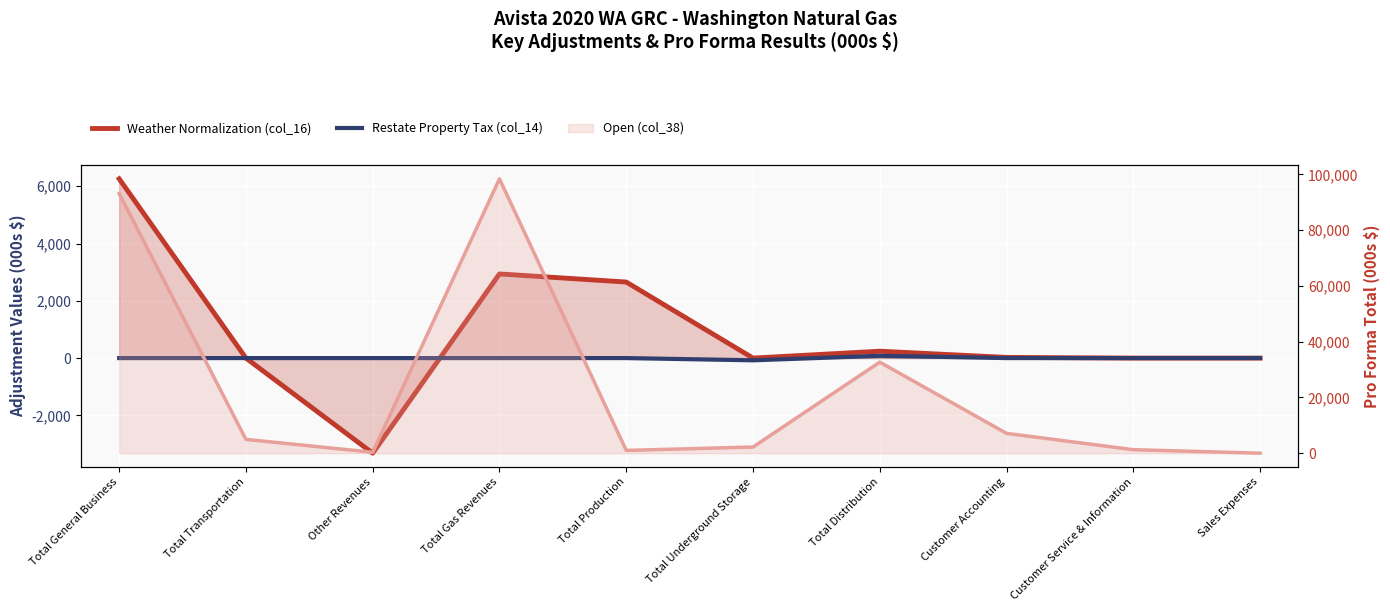

At which category does Restate Property Tax (col_14) reach its first local peak?

Total Distribution